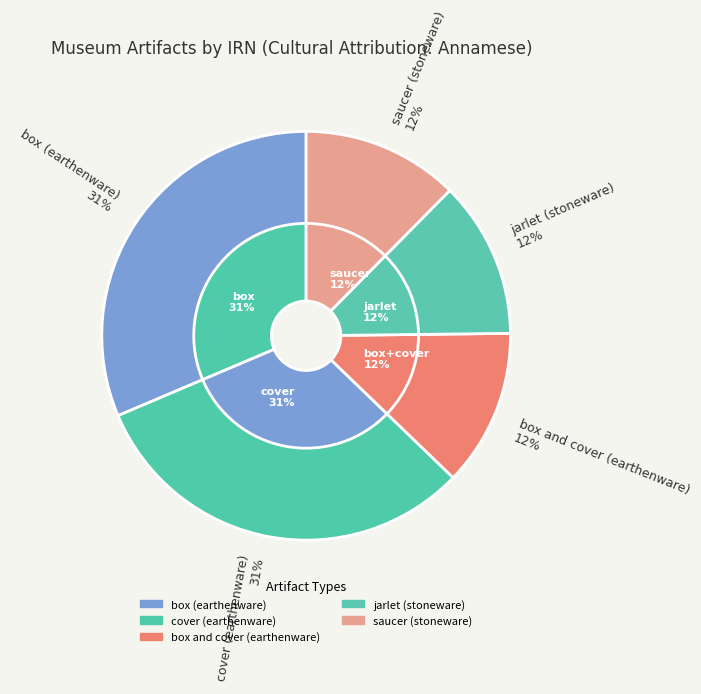

How many slices are in this pie chart?

5